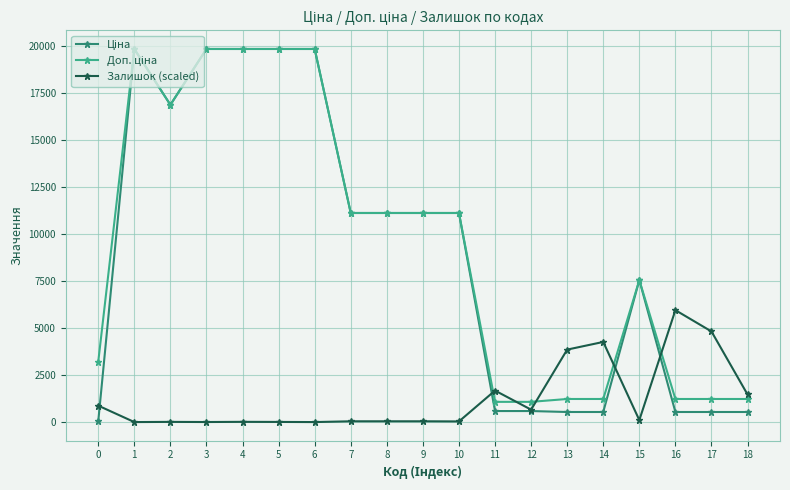

True or false: Залишок (scaled) has more than 0 interior local peaks.

True